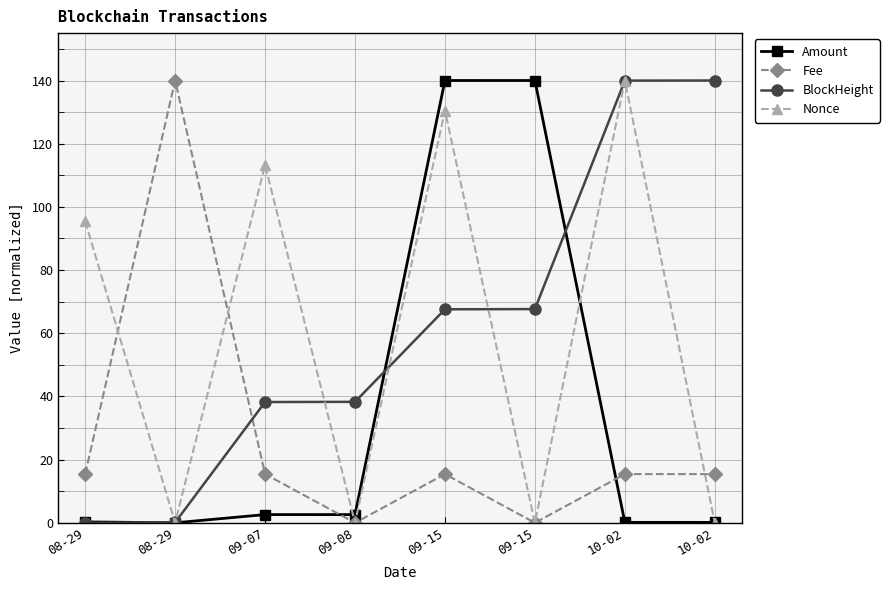

Which series has the largest range (max minus min)?

Amount